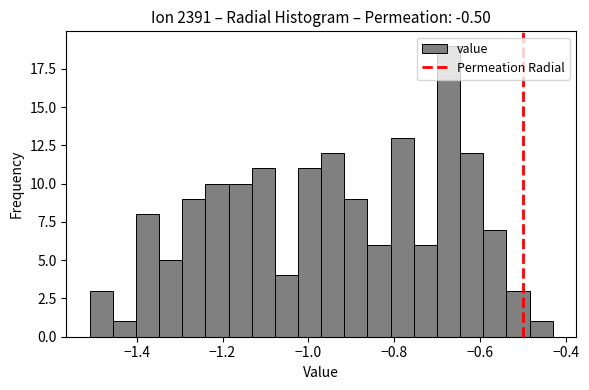

Around what value on the x-axis is the tallest bar? Give the approximate position of its centre, as read against the axis.

-0.68